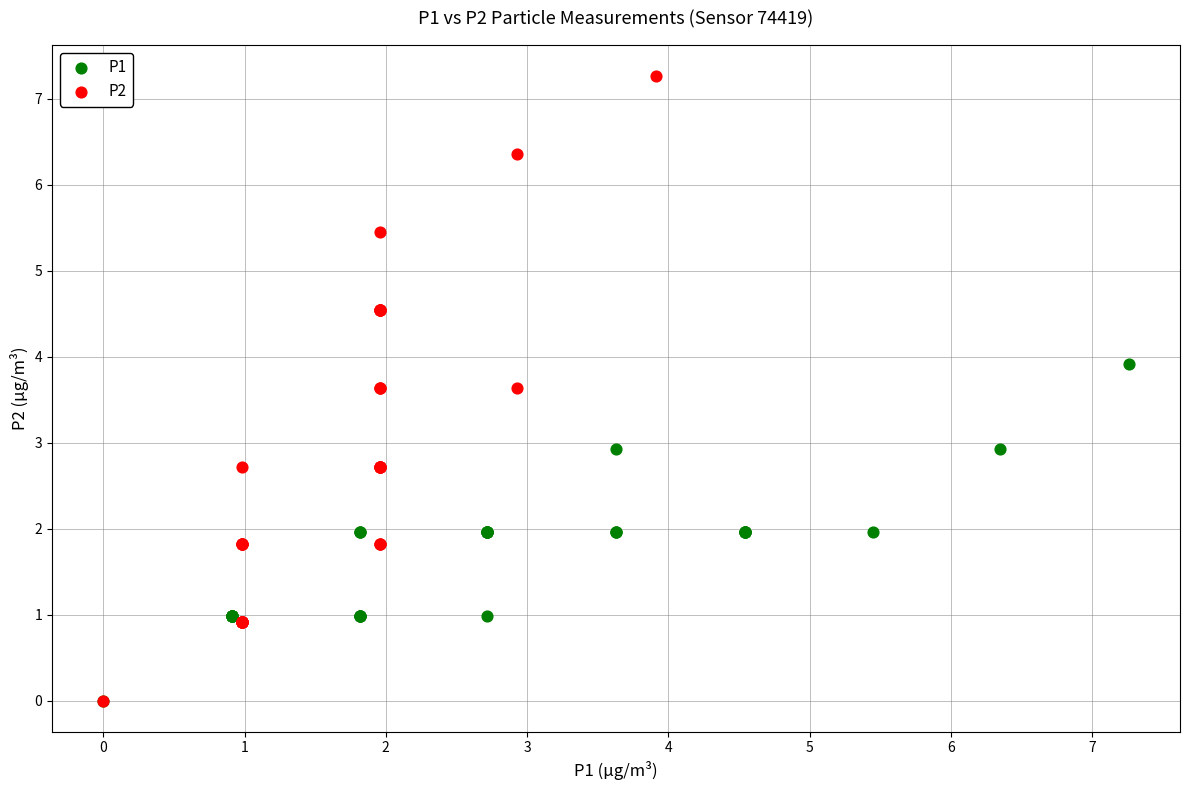

Which series has the largest Y range (max minus min)?

P2